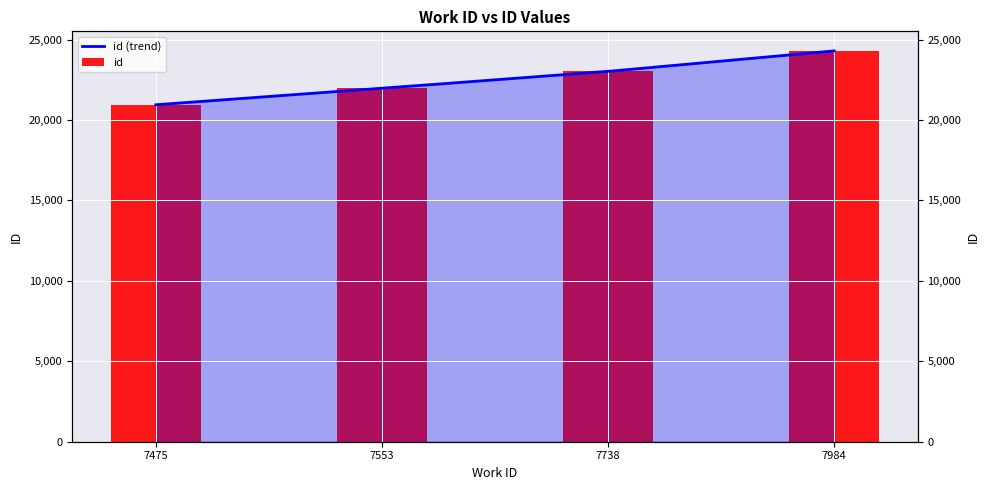

What is the difference between the maximum and minimum values?

3350